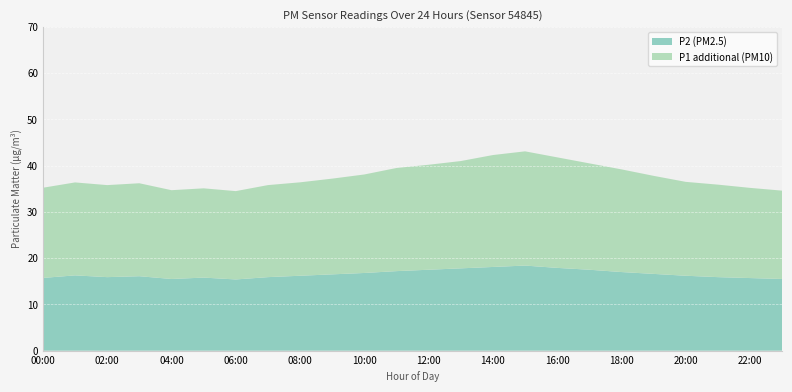

Reading right to left, what are all the values shown in this chart?

P1: 34.6	35.2	35.9	36.5	37.8	39.2	40.5	41.8	43.1	42.3	41.0	40.2	39.5	38.1	37.2	36.4	35.8	34.5	35.1	34.7	36.2	35.8	36.0	34.9
P2: 15.5	15.7	15.9	16.2	16.6	17.0	17.5	17.9	18.4	18.1	17.8	17.5	17.2	16.8	16.5	16.2	15.9	15.4	15.8	15.5	16.1	15.9	16.3	15.7